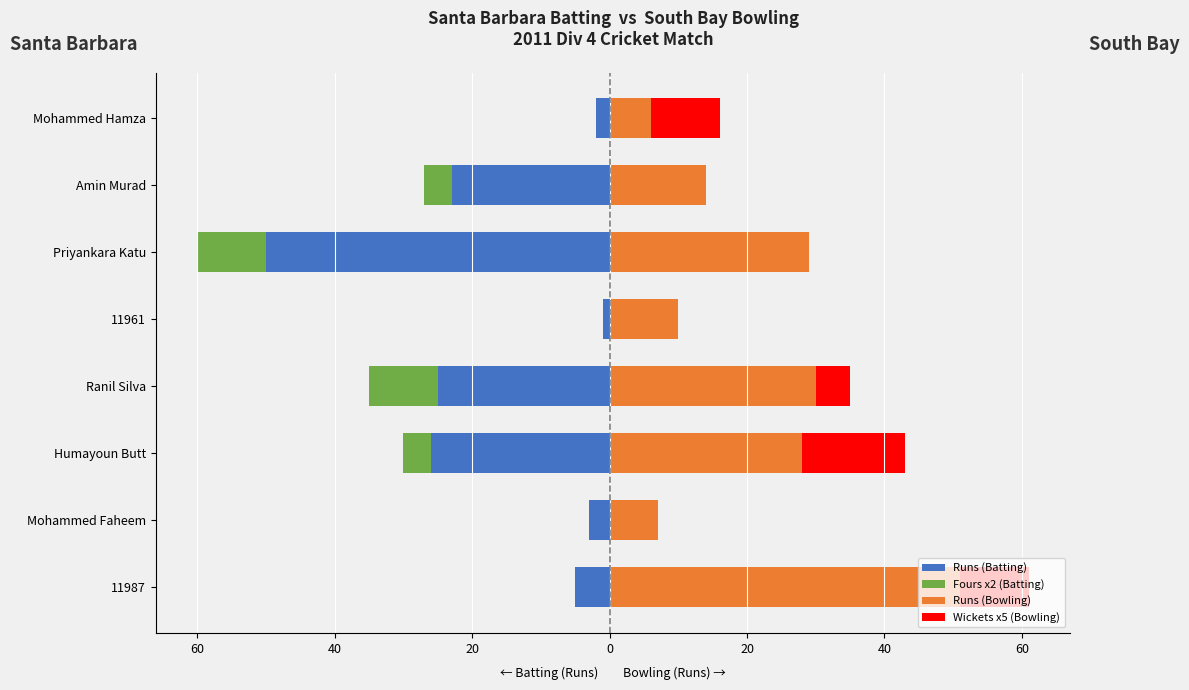

True or false: Wickets x5 (Bowling) has a value of 7 at Amin Murad.

False